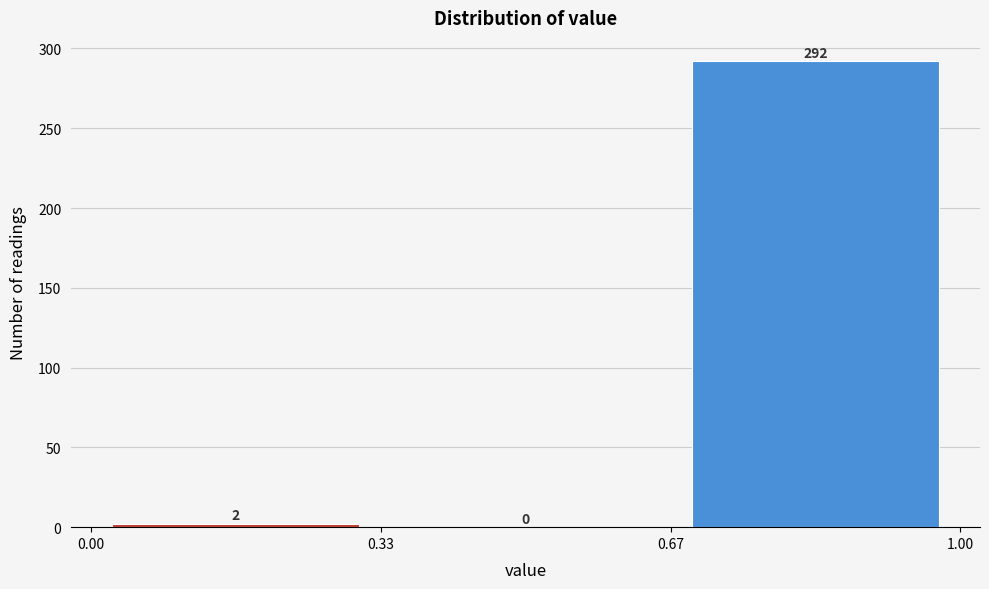

Over which range of the x-axis is the bar tallest?

0.67 to 1.00